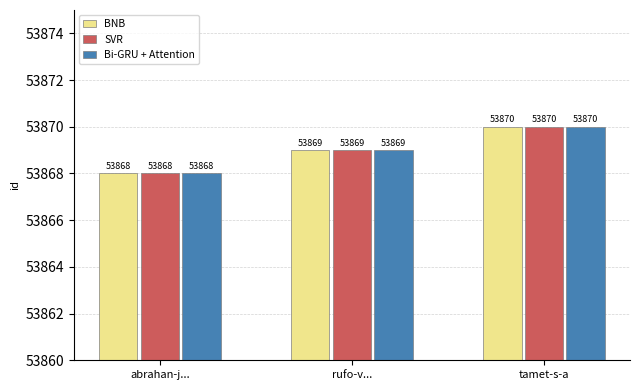

Reading right to left, list all the values displayed in this chart.

BNB: 53870	53869	53868
SVR: 53870	53869	53868
Bi-GRU + Attention: 53870	53869	53868